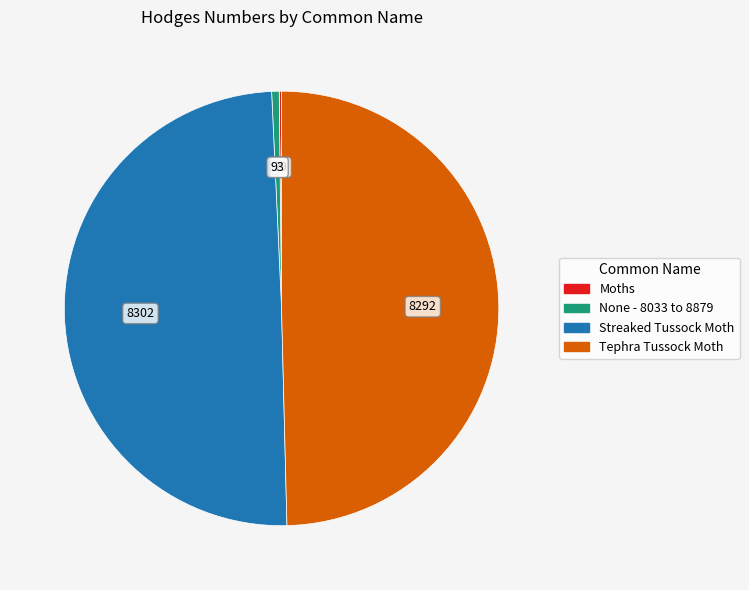

True or false: Tephra Tussock Moth accounts for 35% of the total.

False